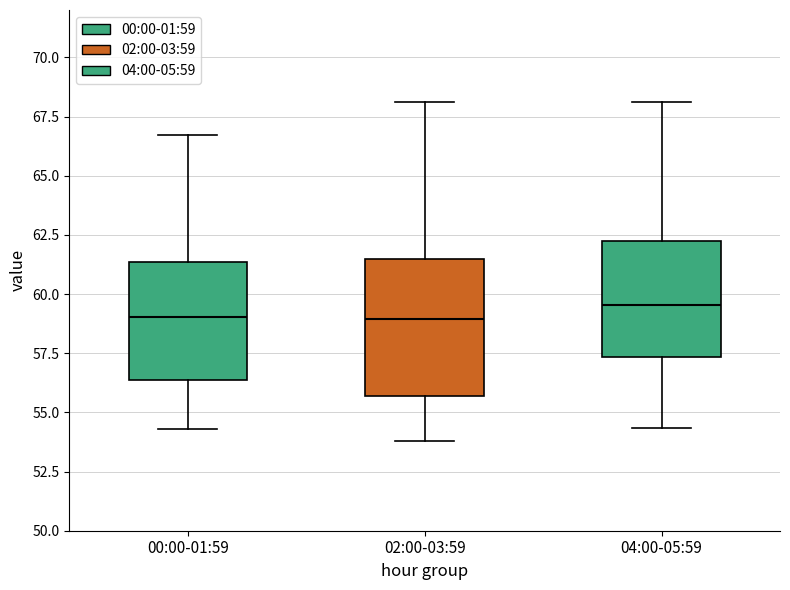

Which box's median line is the highest?

04:00-05:59